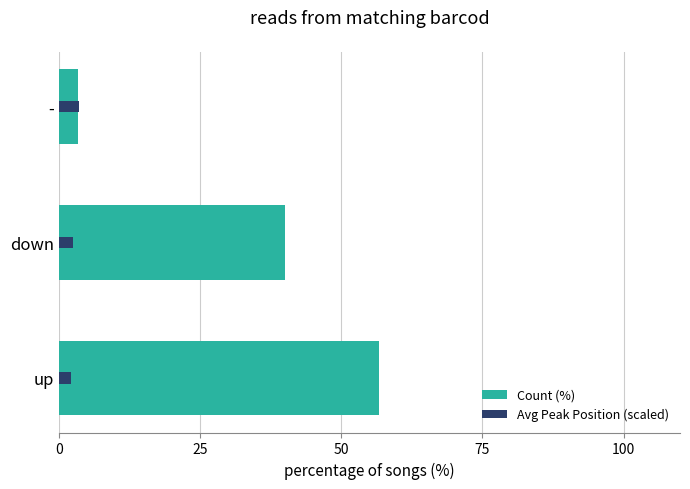

How many bars are there in total?

6